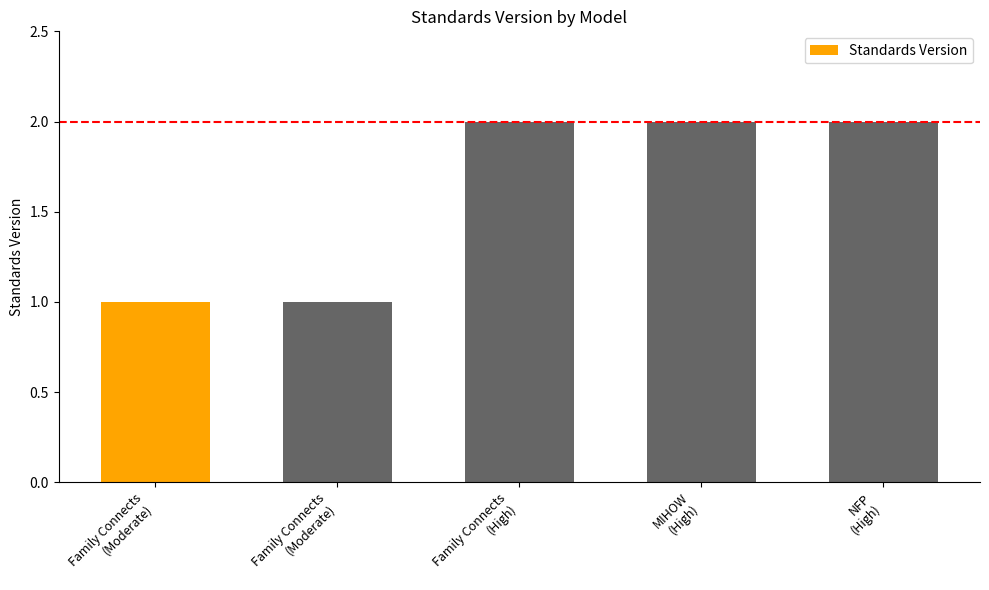

Which category has the highest value across all series?

Family Connects
(High)